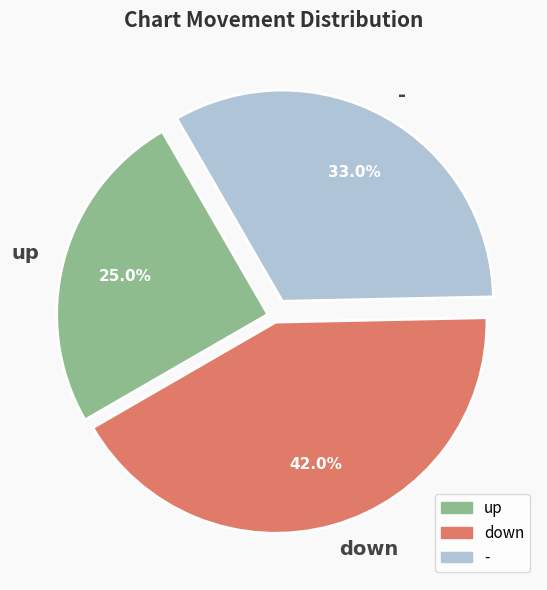

Which has a higher value, - or down?

down